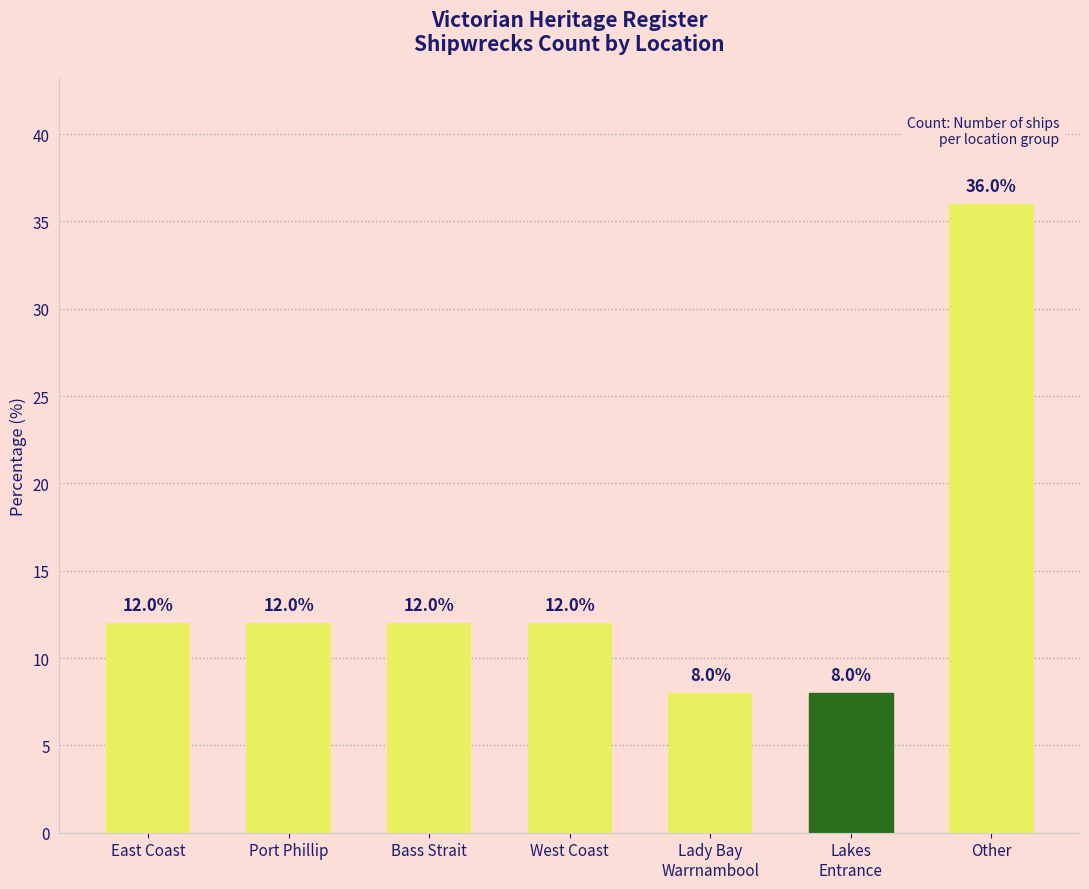

Reading left to right, transcribe all the data shown in this chart.

12	12	12	12	8	8	36